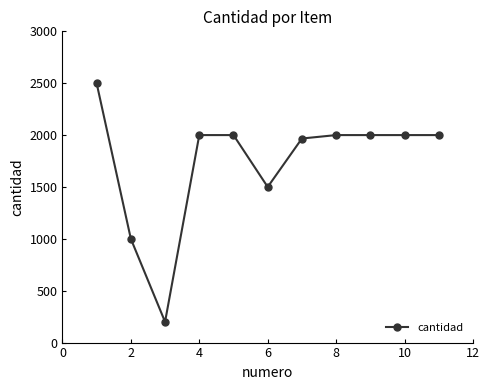

What is the value of the 7th point from the left?

1967